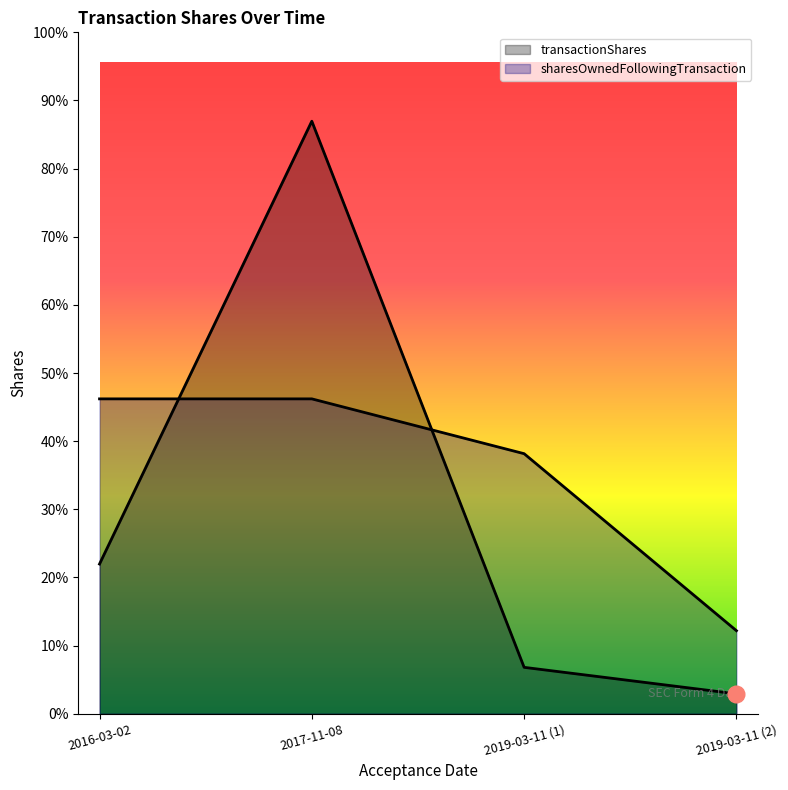

True or false: sharesOwnedFollowingTransaction and transactionShares intersect in this chart.

True